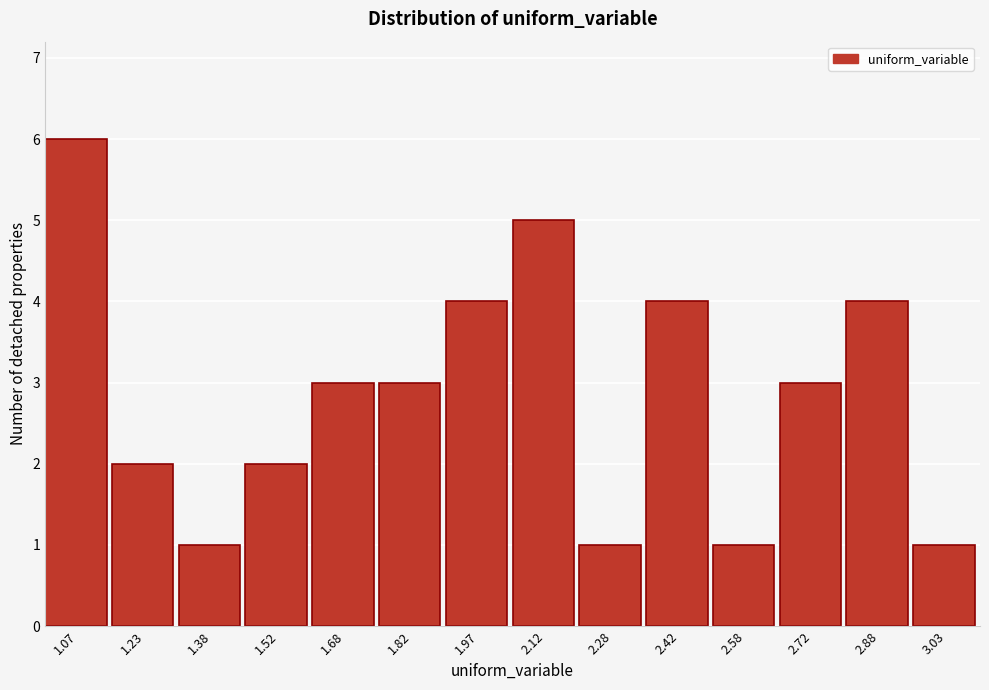

Reading left to right, transcribe this chart: for each bar, give the range it covers on the x-axis and its height. Neither the bar edges nor the heights are printed on the chart, so give them approximately, as read against the axes.

1.00 to 1.15: 6
1.15 to 1.30: 2
1.30 to 1.45: 1
1.45 to 1.60: 2
1.60 to 1.75: 3
1.75 to 1.90: 3
1.90 to 2.05: 4
2.05 to 2.20: 5
2.20 to 2.35: 1
2.35 to 2.50: 4
2.50 to 2.65: 1
2.65 to 2.80: 3
2.80 to 2.95: 4
2.95 to 3.10: 1